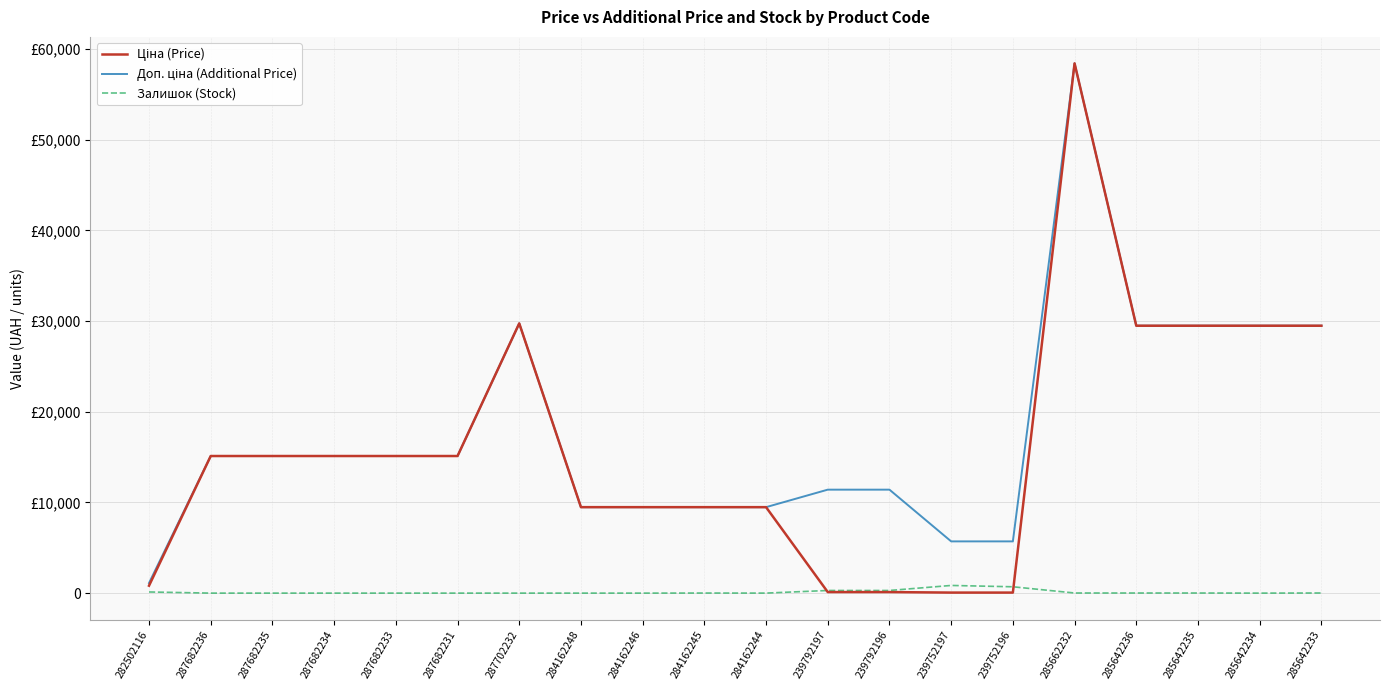

Between 239792196 and 287682231, which is larger?

287682231